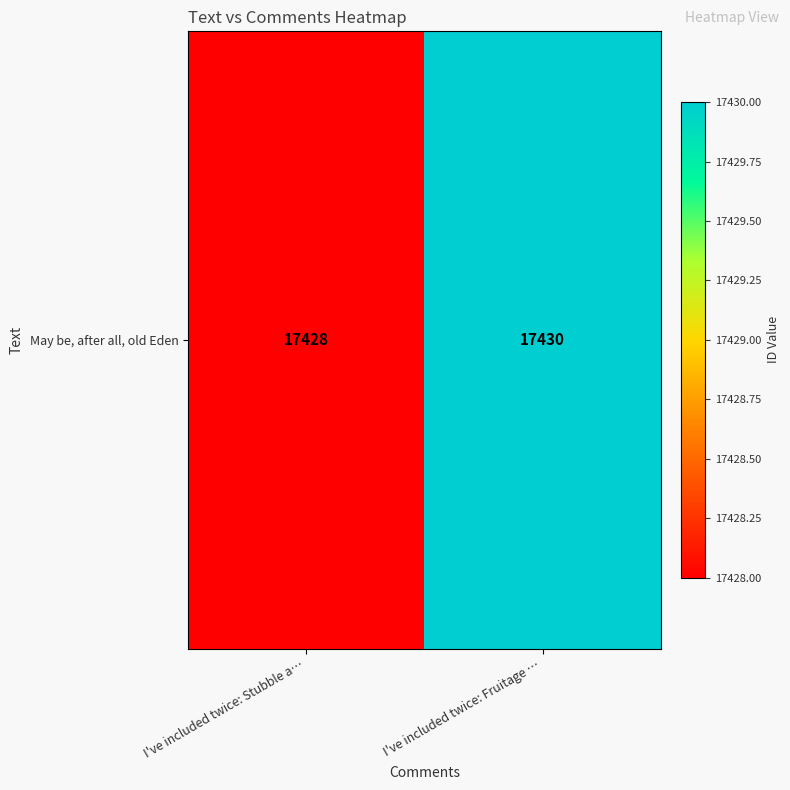

Reading left to right, what are all the values shown in this chart?

I've included twice: Stubble a…=17428	I've included twice: Fruitage …=17430